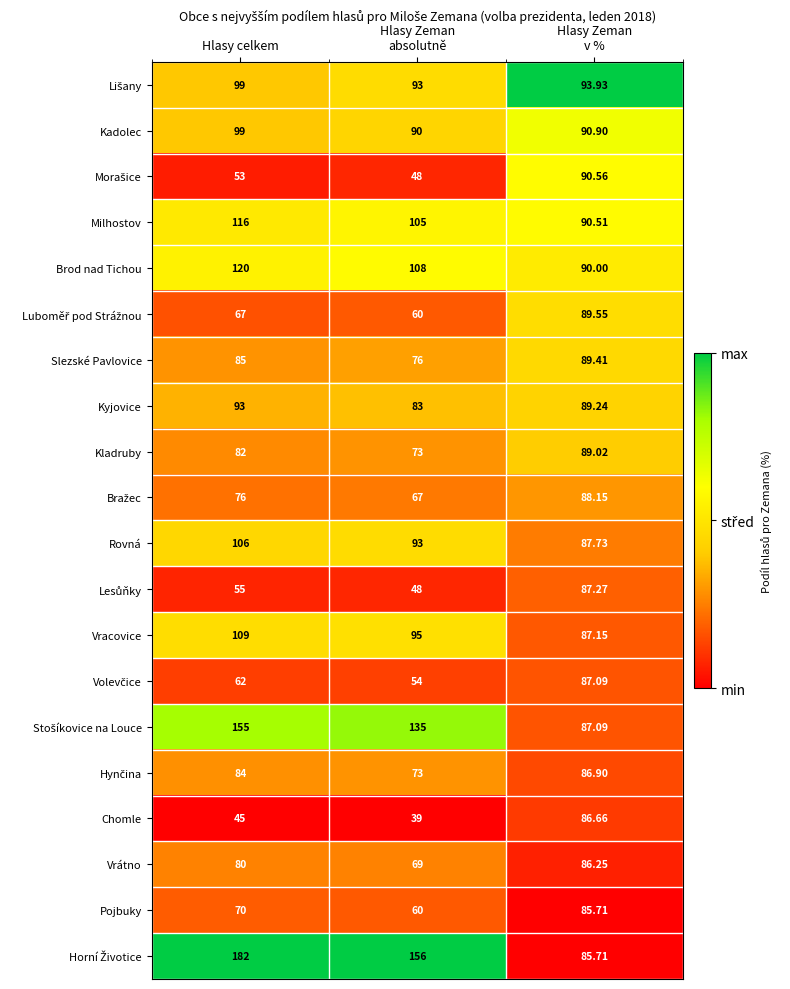

Where is Slezské Pavlovice nearest to the value 82?

Hlasy celkem